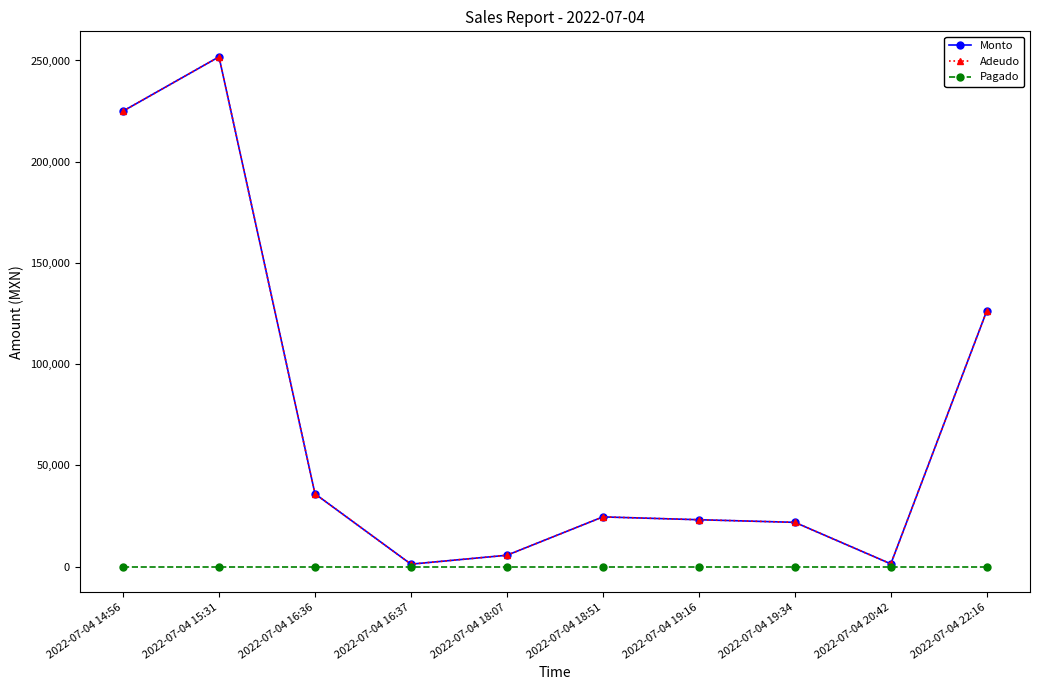

True or false: Pagado and Monto intersect in this chart.

False